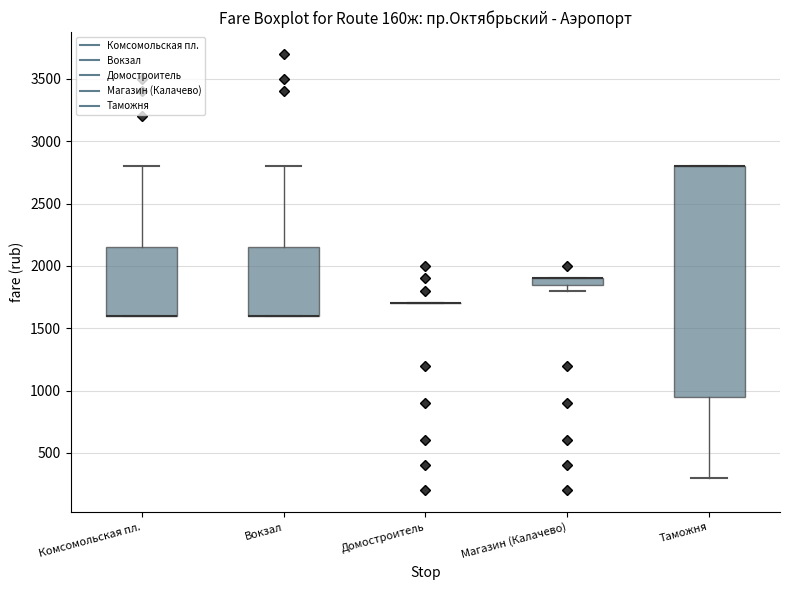

Which box is the tallest, from its lower edge to its upper edge?

Таможня